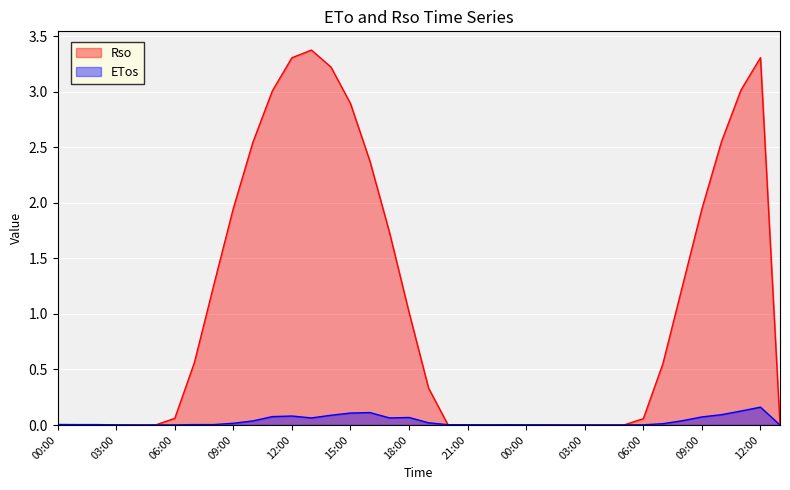

How many interior local peaks does the ETos series have?

5